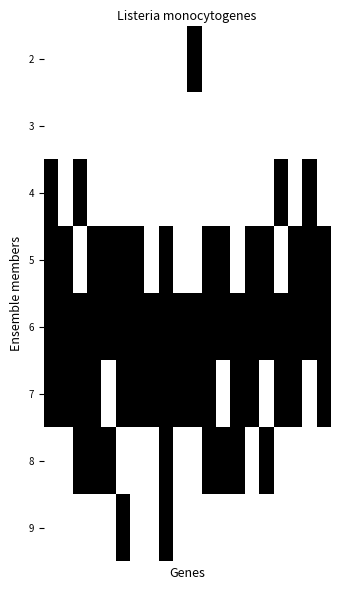

At how many categories does at least one series exceed 0?

20